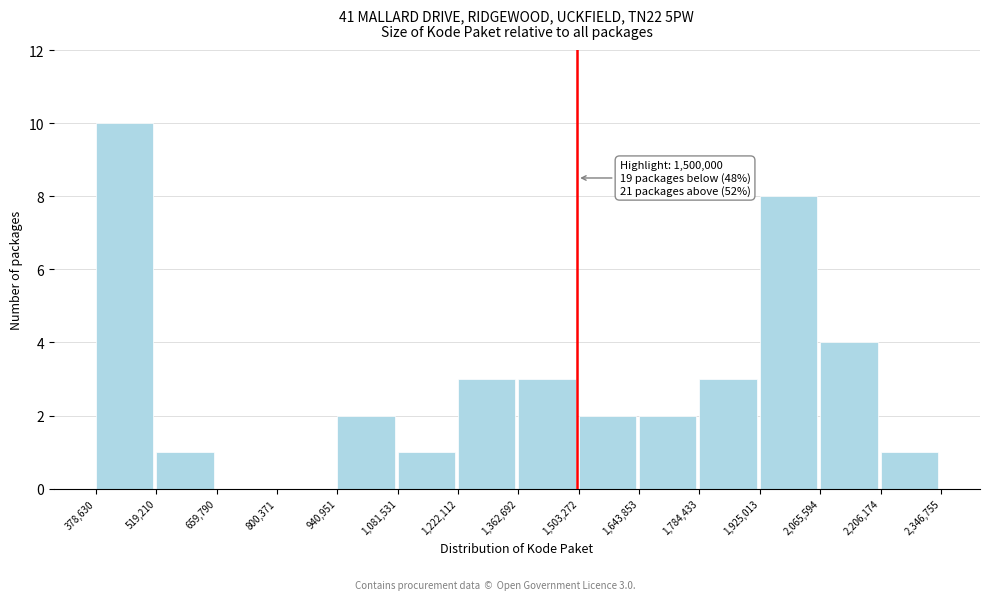

Over which range of the x-axis is the bar tallest?

378,630 to 519,210